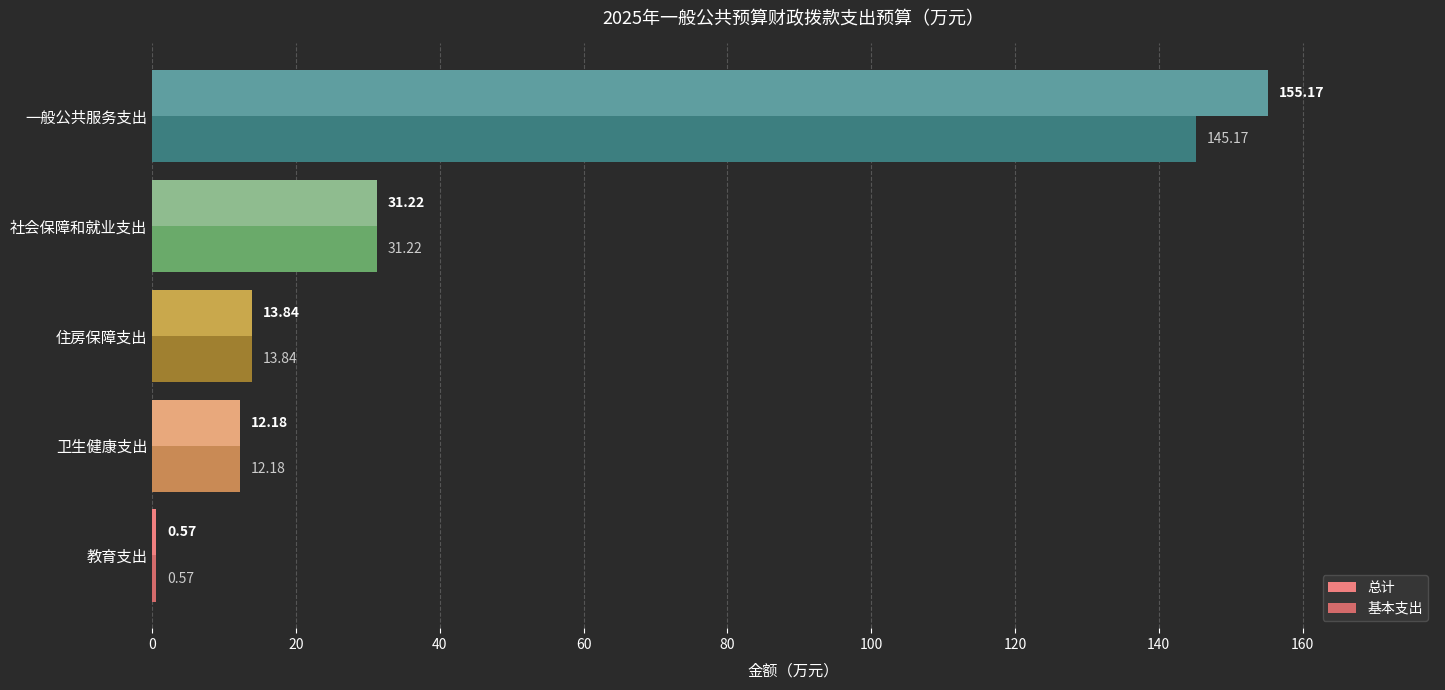

What is the total value across all series at 卫生健康支出?

24.4